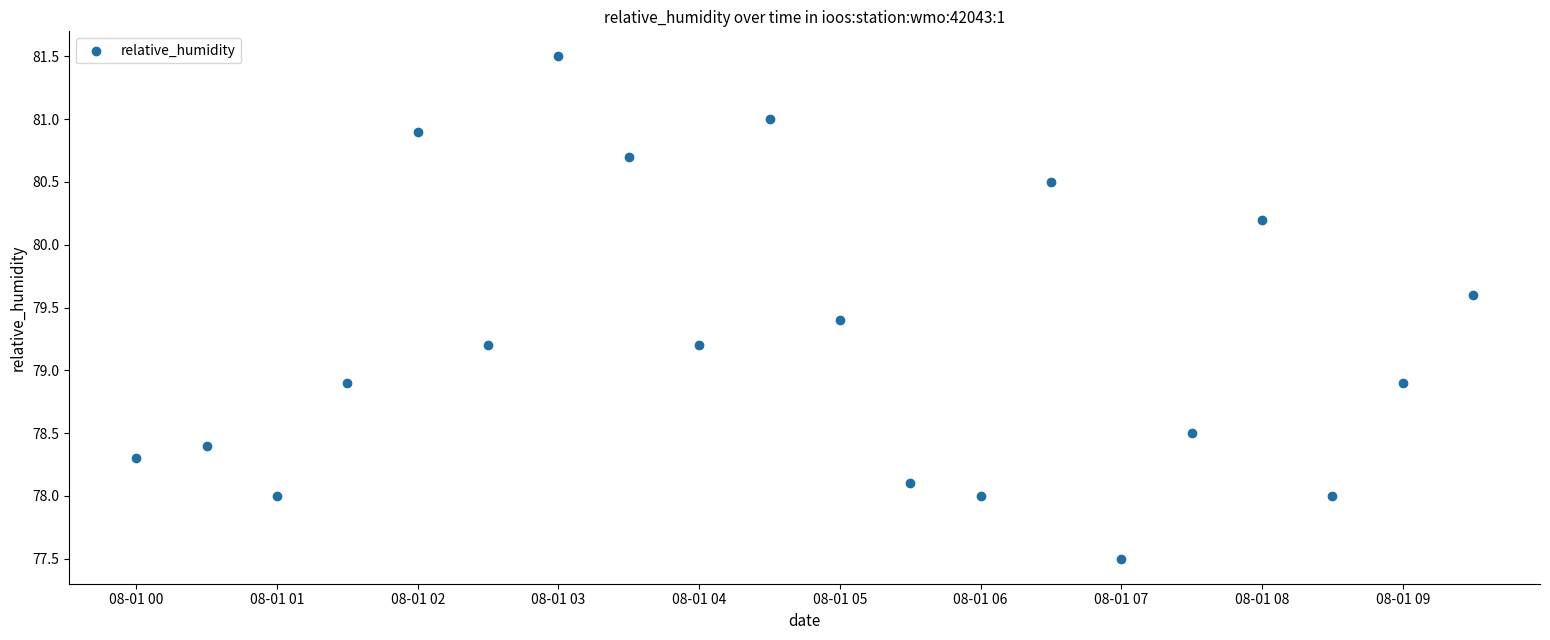

What is the range of Y values (max minus min)?

4.0